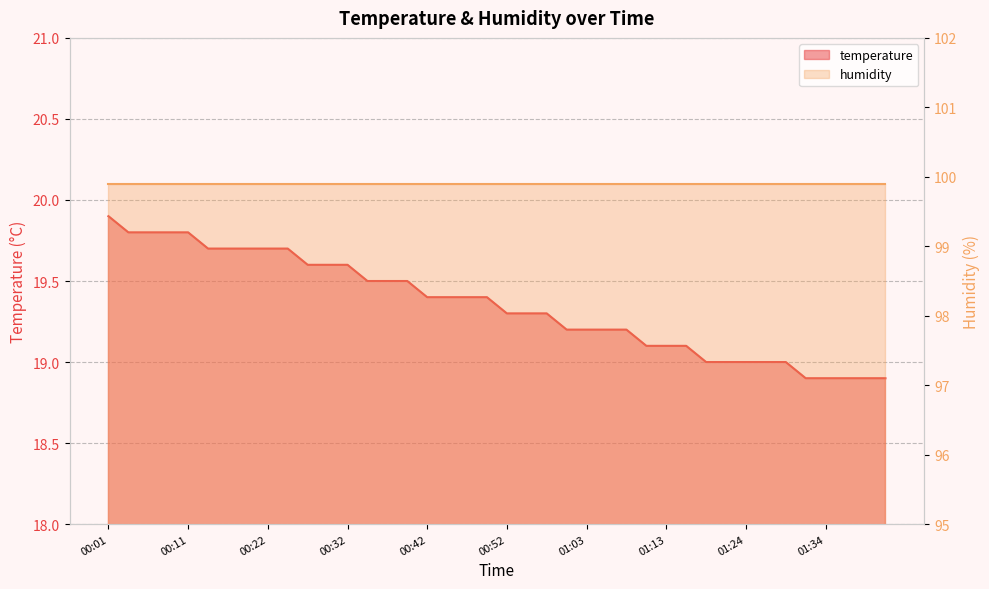

Count the values in the range 19 to 20.

35